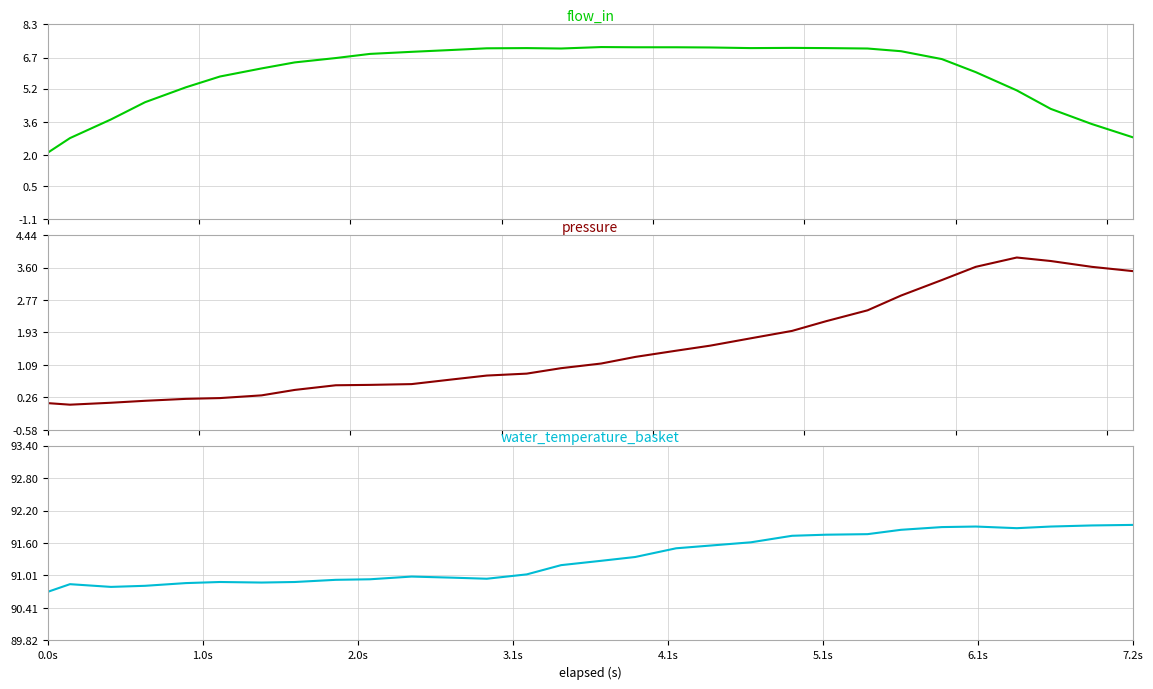

Count the number of categories in the chart.

31